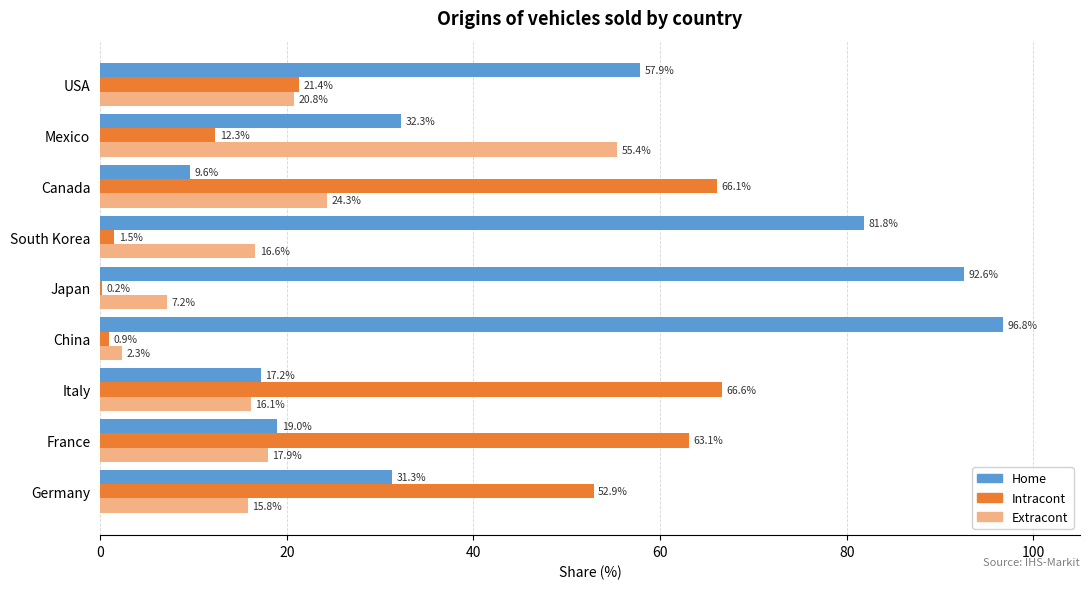

What is the total value across all series at Germany?

100.0